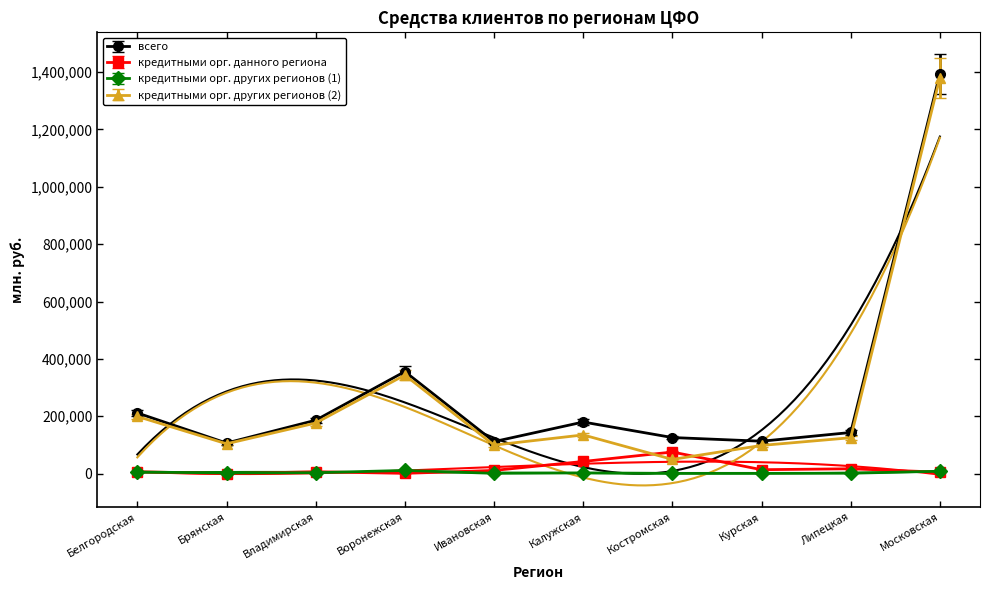

How many data points does each series have?

10